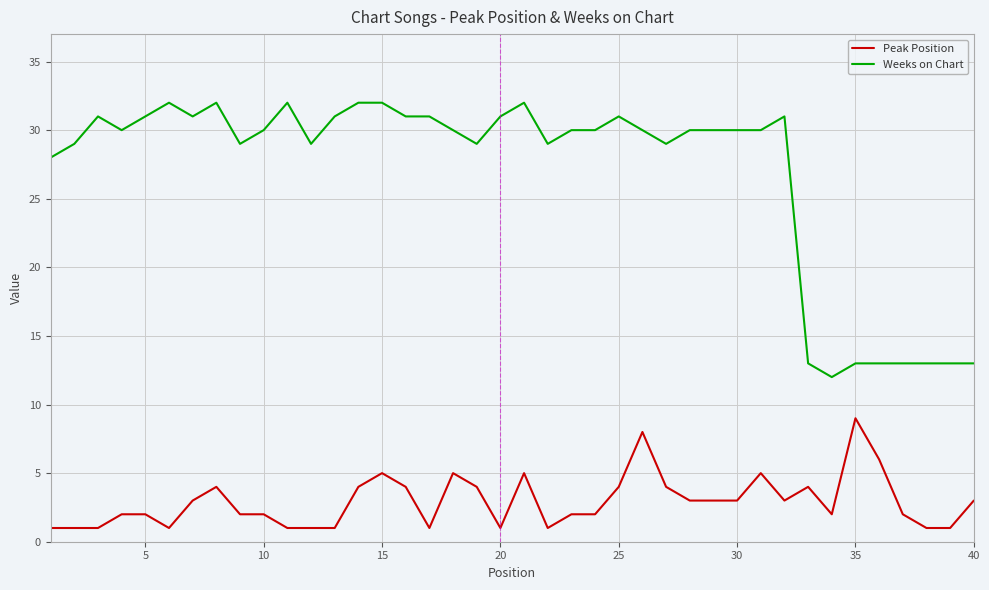

What is the maximum value shown in the chart?

32